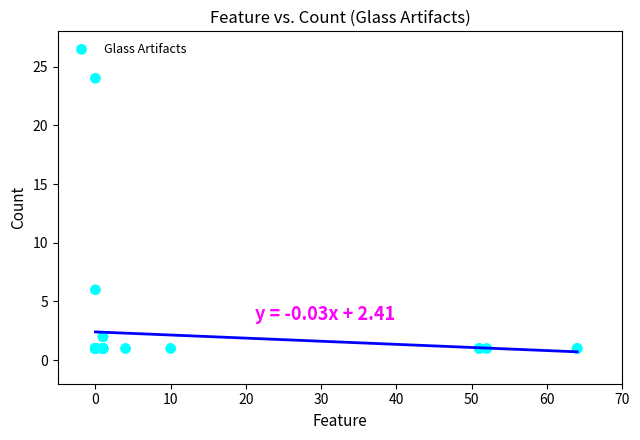

What Y value in the scatter plot is closest to 12?

6